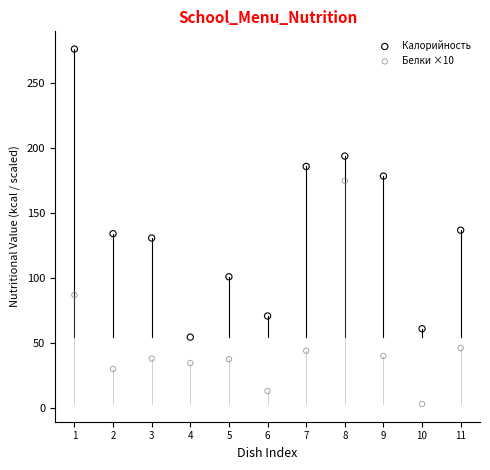

Which series reaches the minimum Y coordinate?

Белки ×10